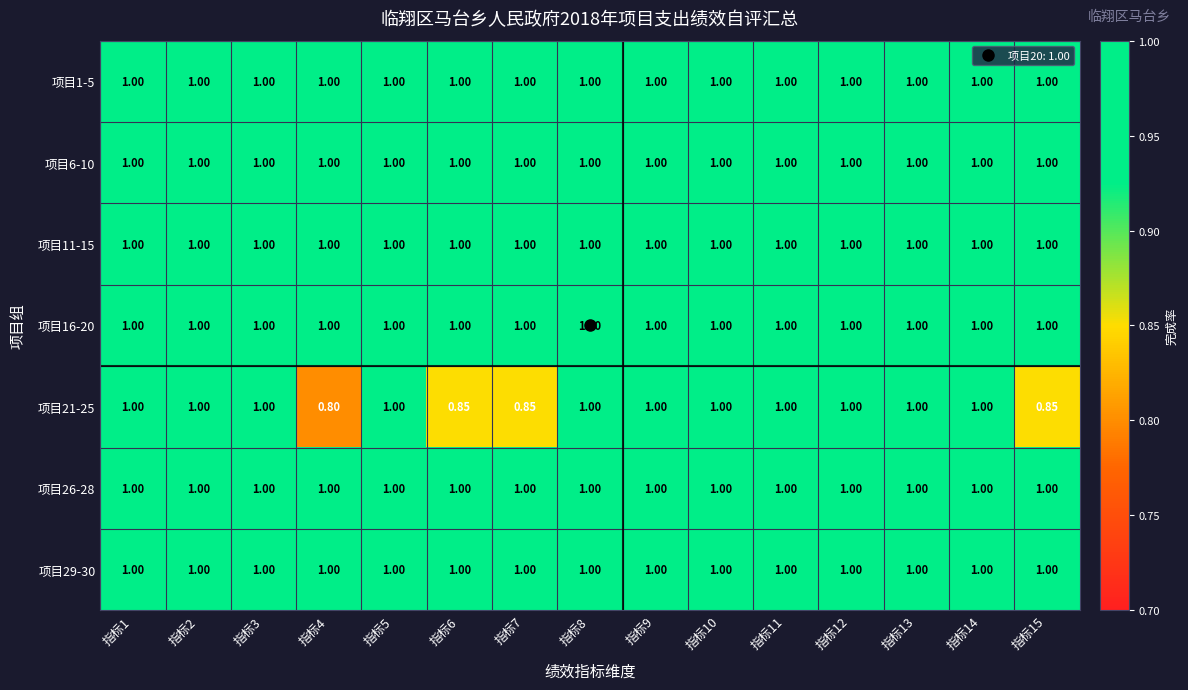

At which category does the chart reach its peak across all series?

指标1